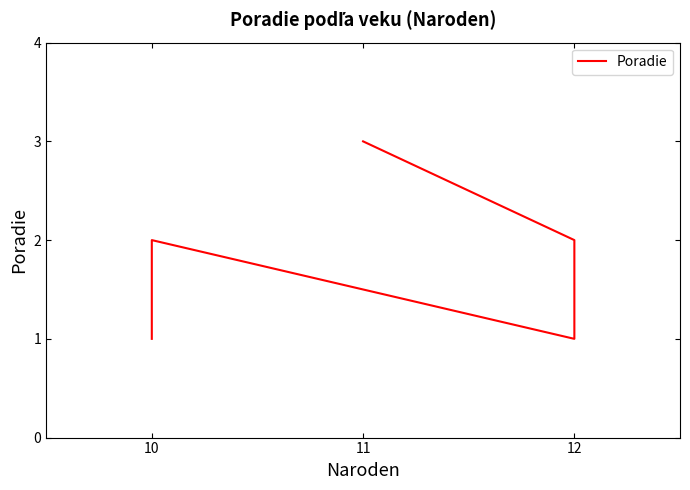

Approximately how many times larger is the value at 12 compared to 12?

2.0